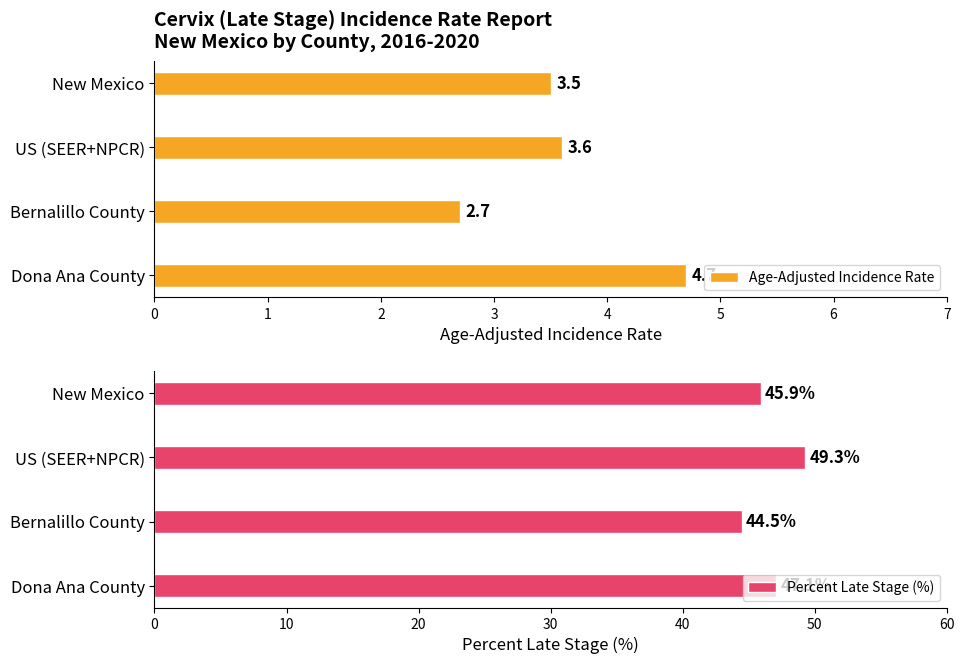

Rank the categories by Age-Adjusted Incidence Rate value from highest to lowest.

Dona Ana County, US (SEER+NPCR), New Mexico, Bernalillo County